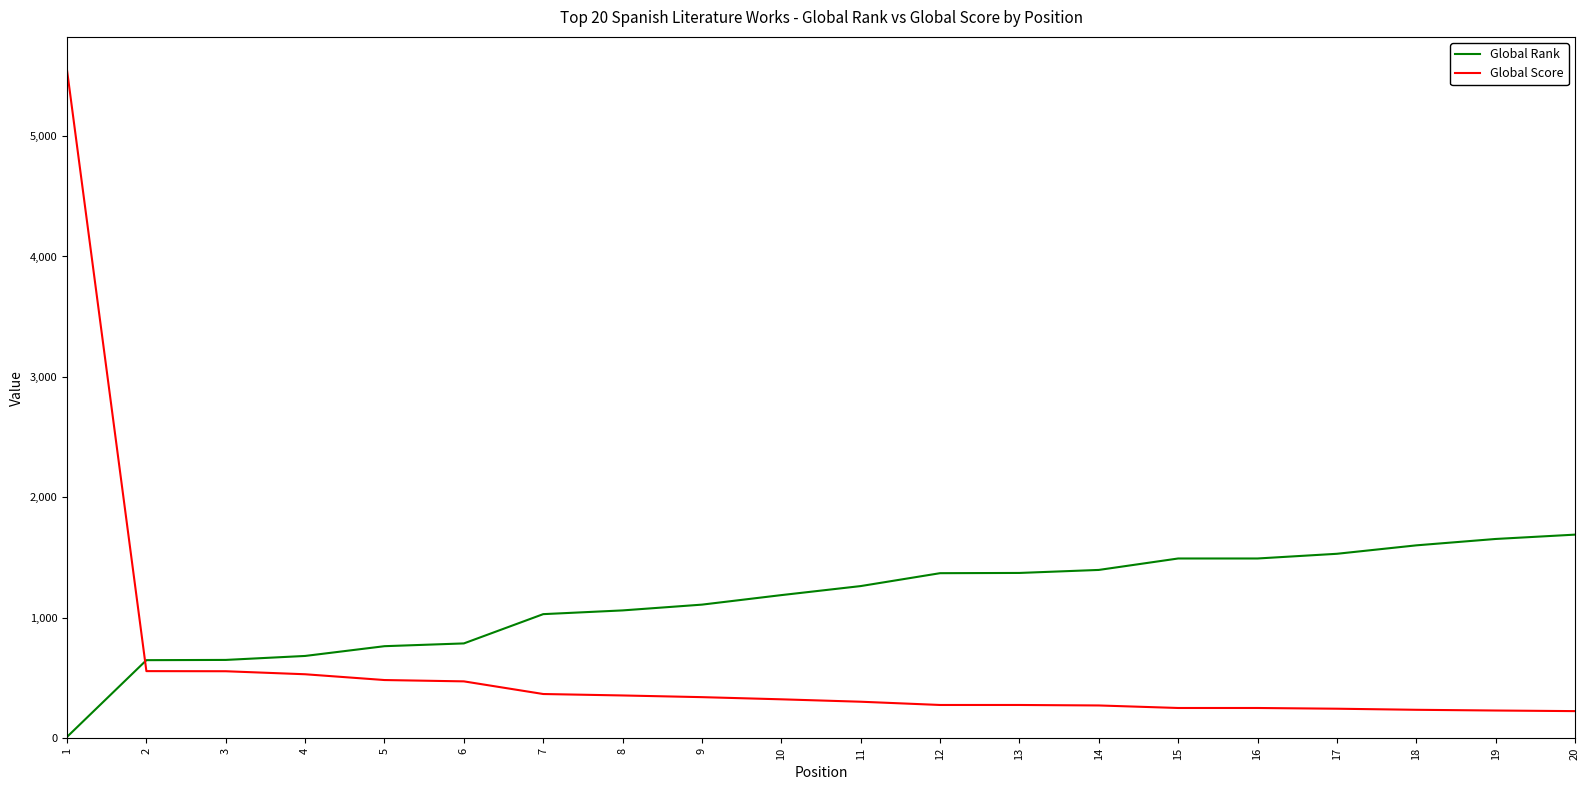

Rank the series by their maximum value, from lowest to highest.

Global Rank, Global Score